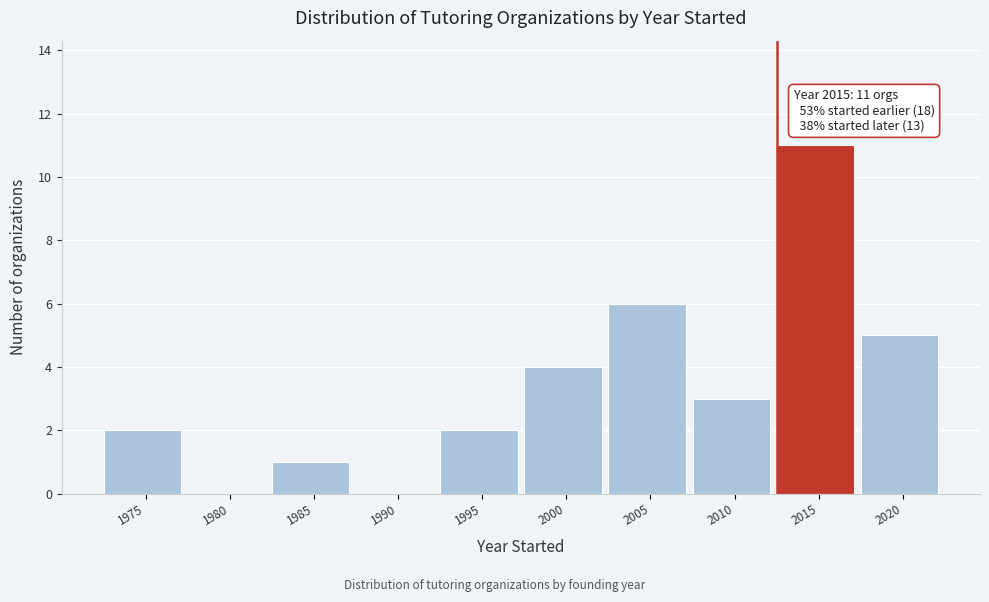

Reading left to right, transcribe all the data shown in this chart.

1975=2	1980=0	1985=1	1990=0	1995=2	2000=4	2005=6	2010=3	2015=11	2020=5